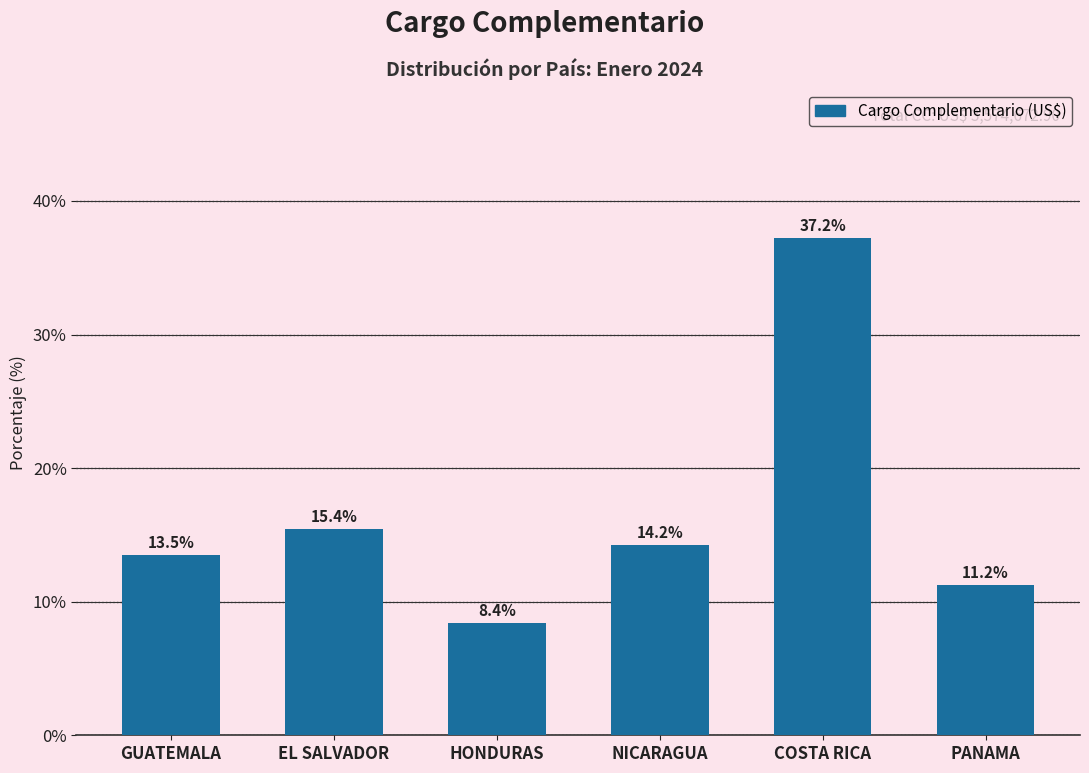

Reading left to right, list all the values displayed in this chart.

GUATEMALA=13.5	EL SALVADOR=15.4	HONDURAS=8.4	NICARAGUA=14.2	COSTA RICA=37.2	PANAMA=11.2